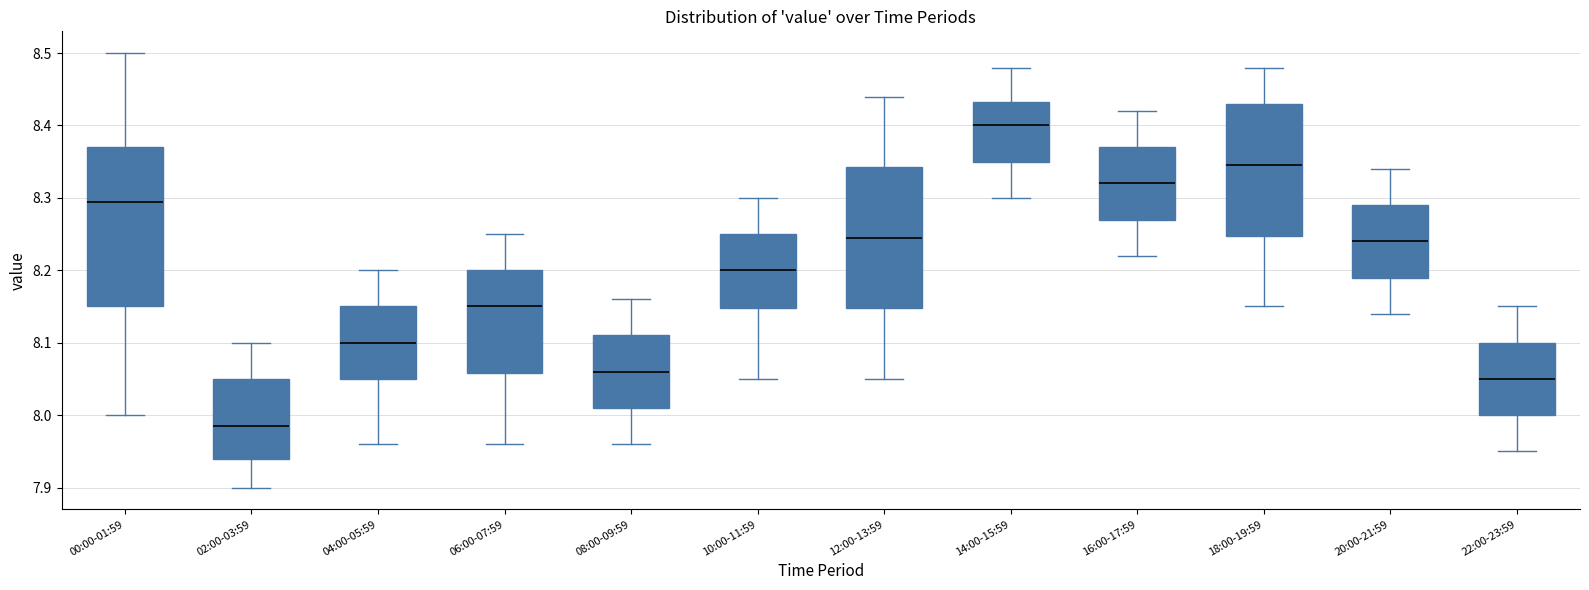

Reading left to right, read every box against the y-axis: the position of its median line, the range the box covers, and the ends of its whiskers. The values are not printed on the chart, so give them approximately, as read against the axis.

00:00-01:59: median 8.30, box 8.15 to 8.37, whiskers 8.00 to 8.50
02:00-03:59: median 7.99, box 7.94 to 8.05, whiskers 7.90 to 8.10
04:00-05:59: median 8.10, box 8.05 to 8.15, whiskers 7.96 to 8.20
06:00-07:59: median 8.15, box 8.06 to 8.20, whiskers 7.96 to 8.25
08:00-09:59: median 8.06, box 8.01 to 8.11, whiskers 7.96 to 8.16
10:00-11:59: median 8.20, box 8.15 to 8.25, whiskers 8.05 to 8.30
12:00-13:59: median 8.25, box 8.15 to 8.34, whiskers 8.05 to 8.44
14:00-15:59: median 8.40, box 8.35 to 8.43, whiskers 8.30 to 8.48
16:00-17:59: median 8.32, box 8.27 to 8.37, whiskers 8.22 to 8.42
18:00-19:59: median 8.35, box 8.25 to 8.43, whiskers 8.15 to 8.48
20:00-21:59: median 8.24, box 8.19 to 8.29, whiskers 8.14 to 8.34
22:00-23:59: median 8.05, box 8.00 to 8.10, whiskers 7.95 to 8.15